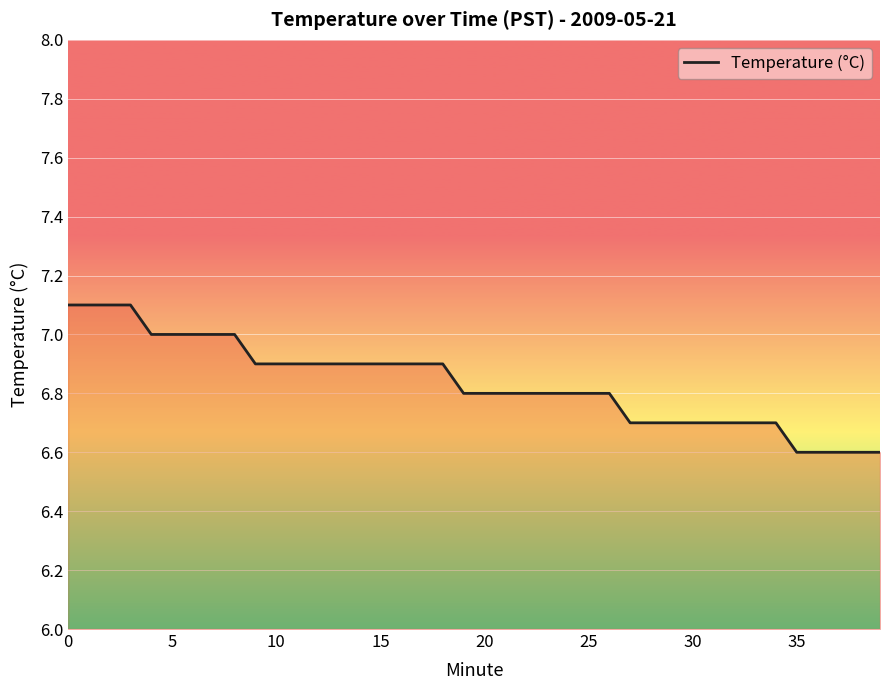

What is the minimum value shown in the chart?

6.6